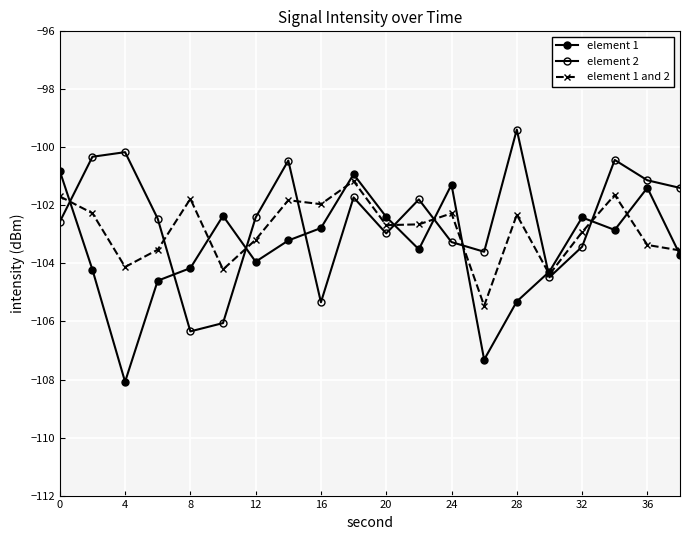

How many categories are shown in the chart?

20